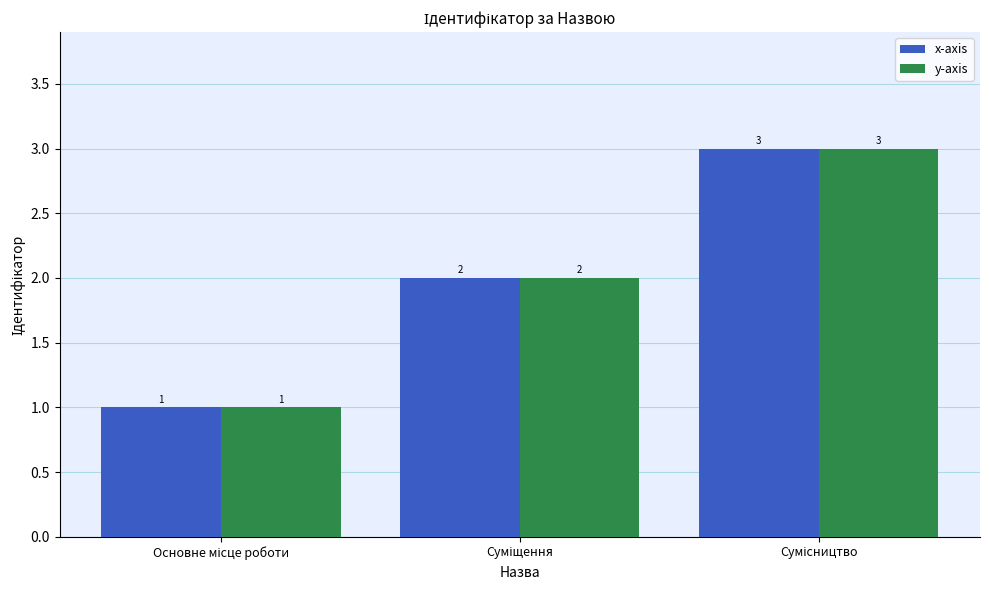

What is the sum of all x-axis values?

6